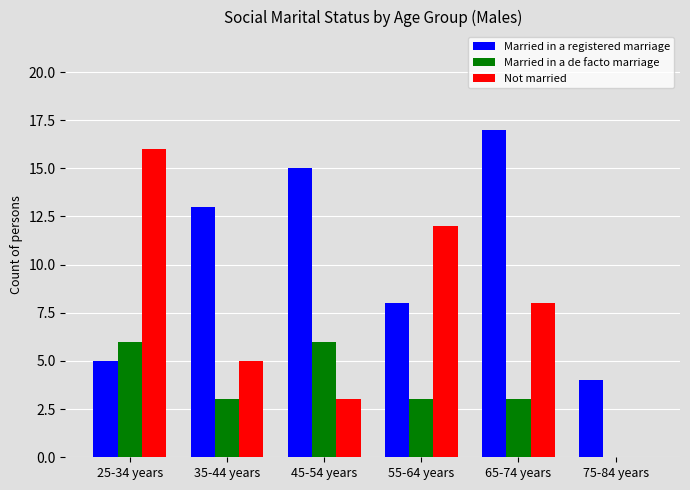

Count the number of categories in the chart.

6